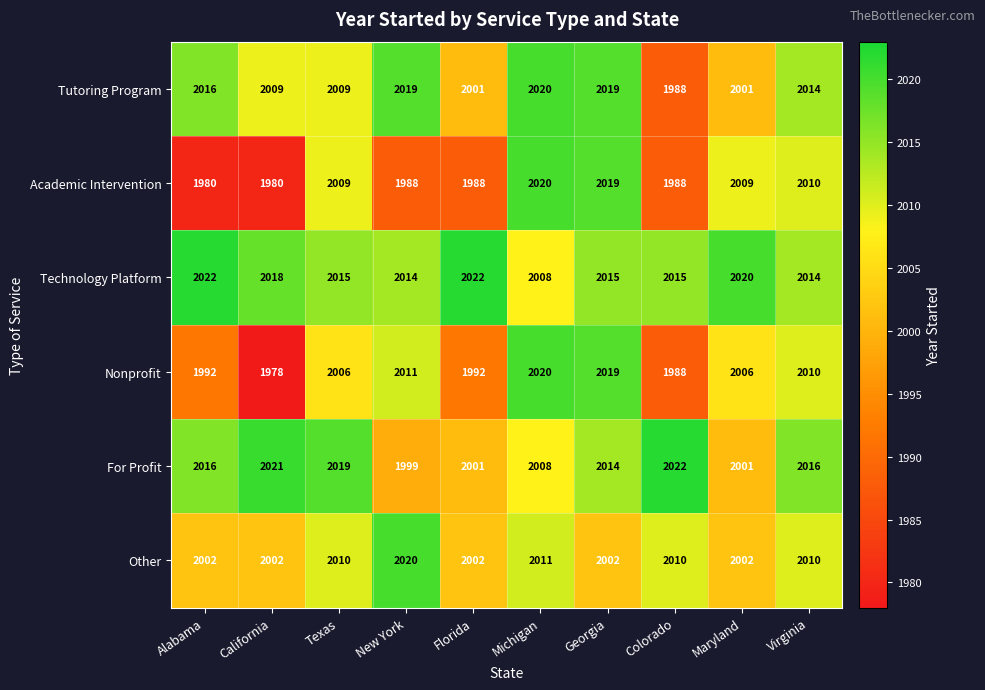

What is the minimum value shown in the chart?

1978